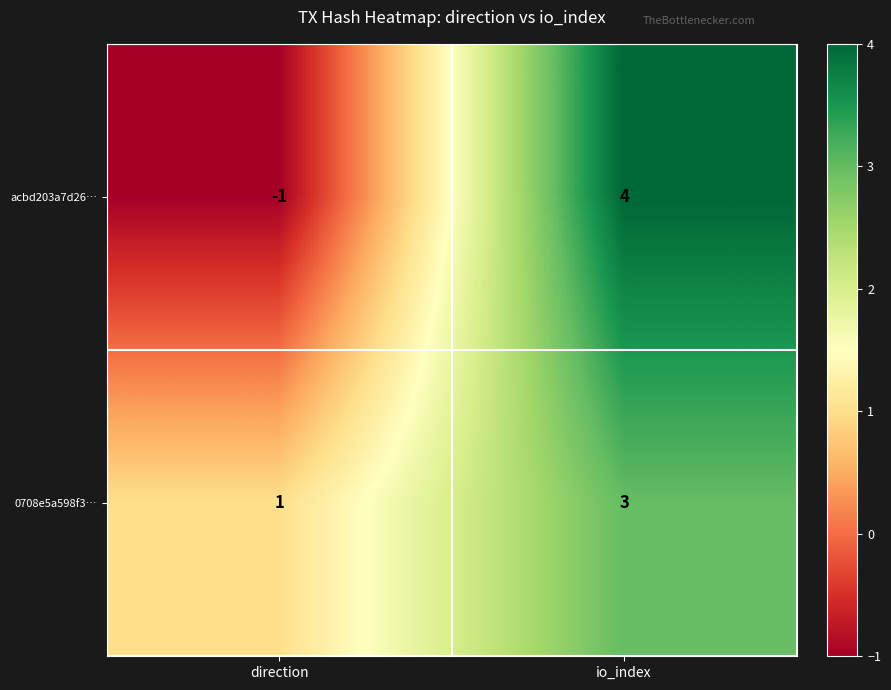

At how many categories does at least one series exceed 3?

1